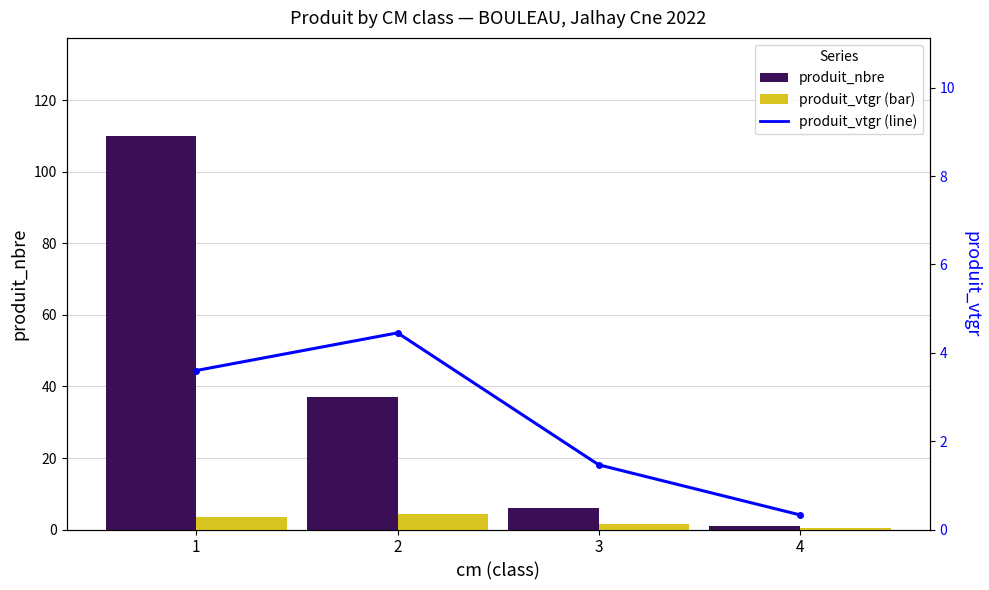

Reading right to left, transcribe all the data shown in this chart.

produit_nbre: 1.0	6.0	37.0	110.0
produit_vtgr: 0.3	1.5	4.5	3.6
produit_vtgr (line): 0.3	1.5	4.5	3.6